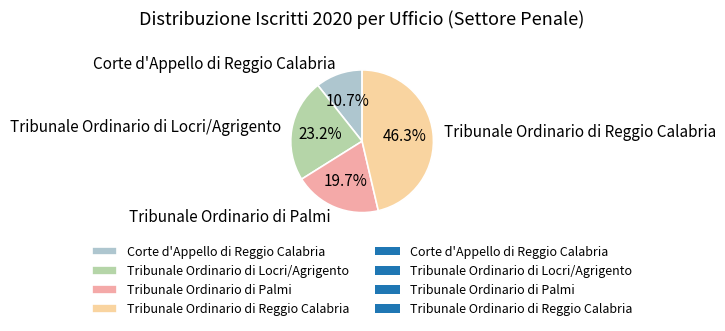

To the nearest percent, what percentage of the pie is Tribunale Ordinario di Palmi?

20%